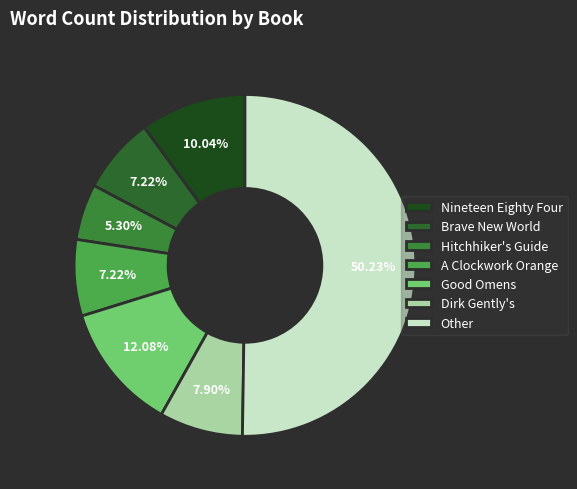

How many segments does this pie chart have?

7